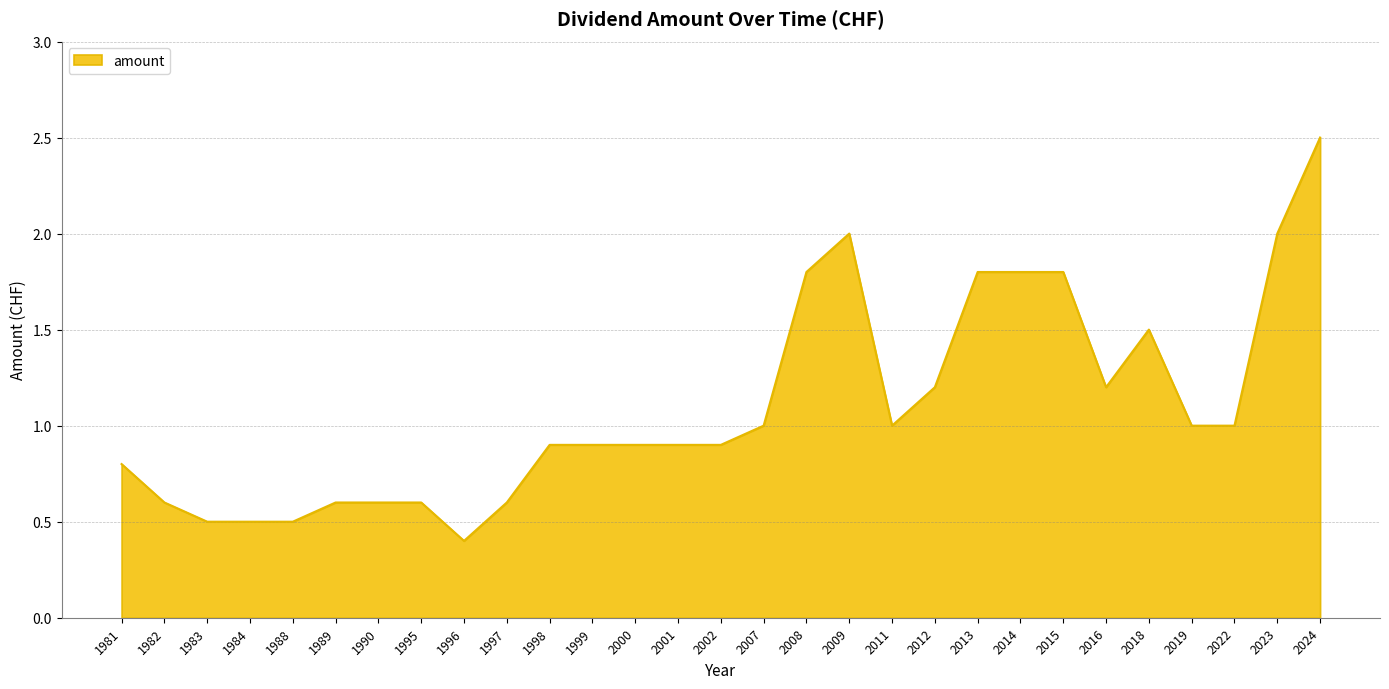

What value does the data have at 2000?

0.9